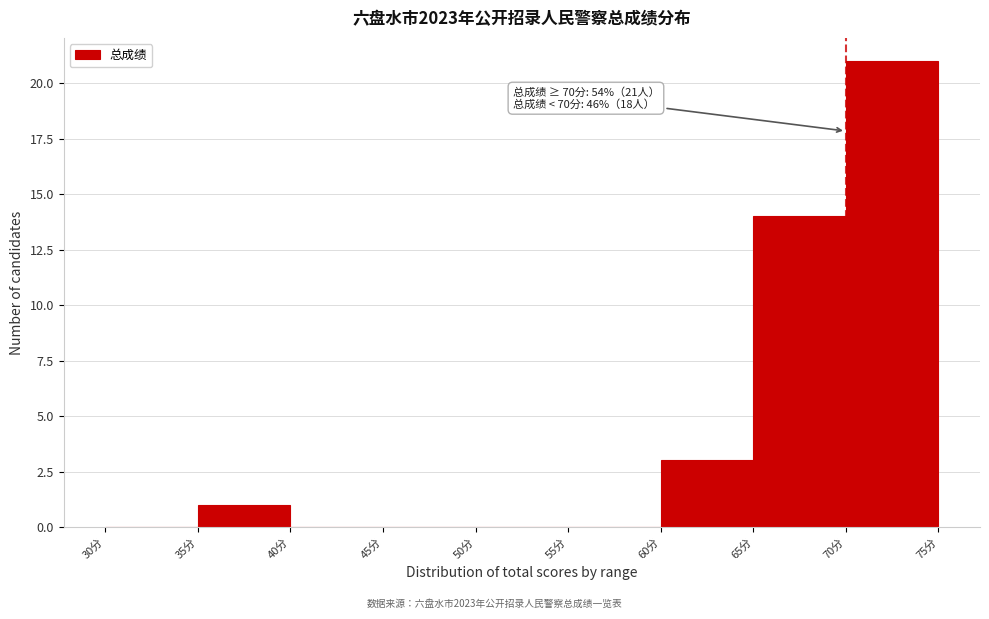

Over which range of the x-axis is the bar tallest?

70 to 75